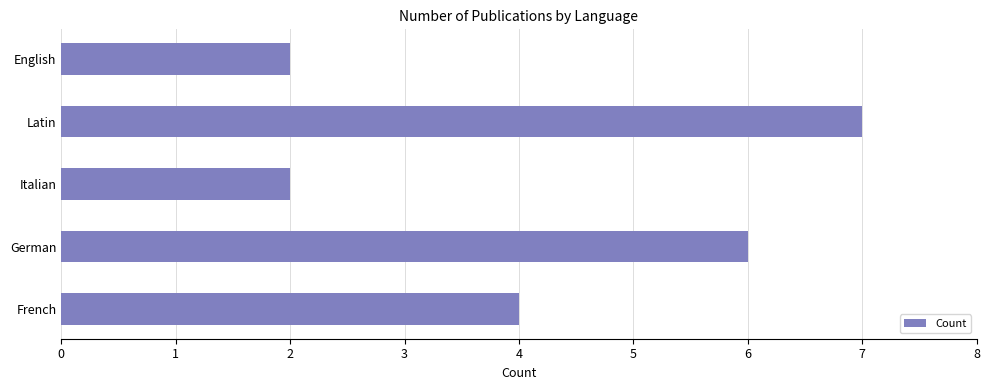

The chart shows a value of 1 at English. True or false?

False